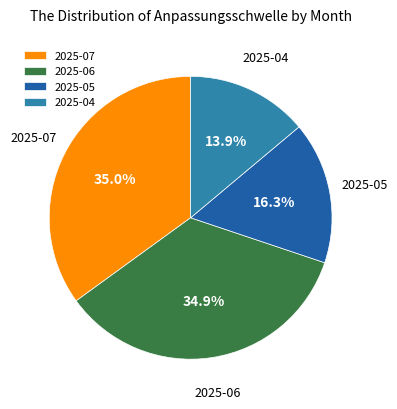

Which has a higher value, 2025-07 or 2025-04?

2025-07